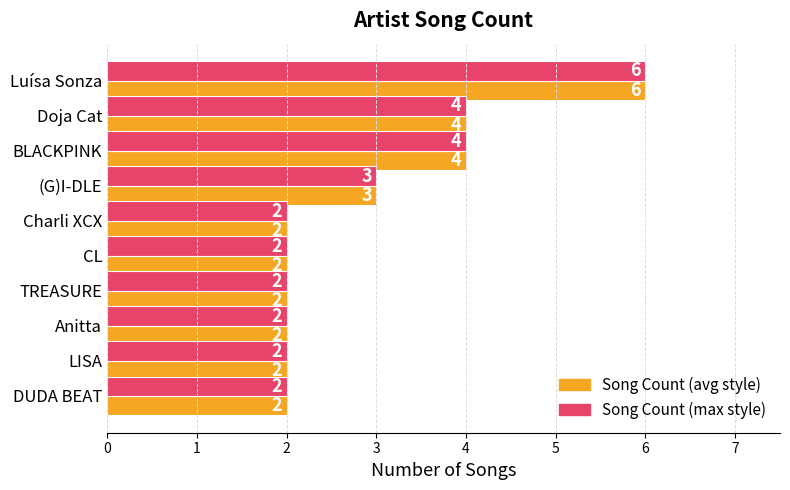

What is the greatest value displayed?

6